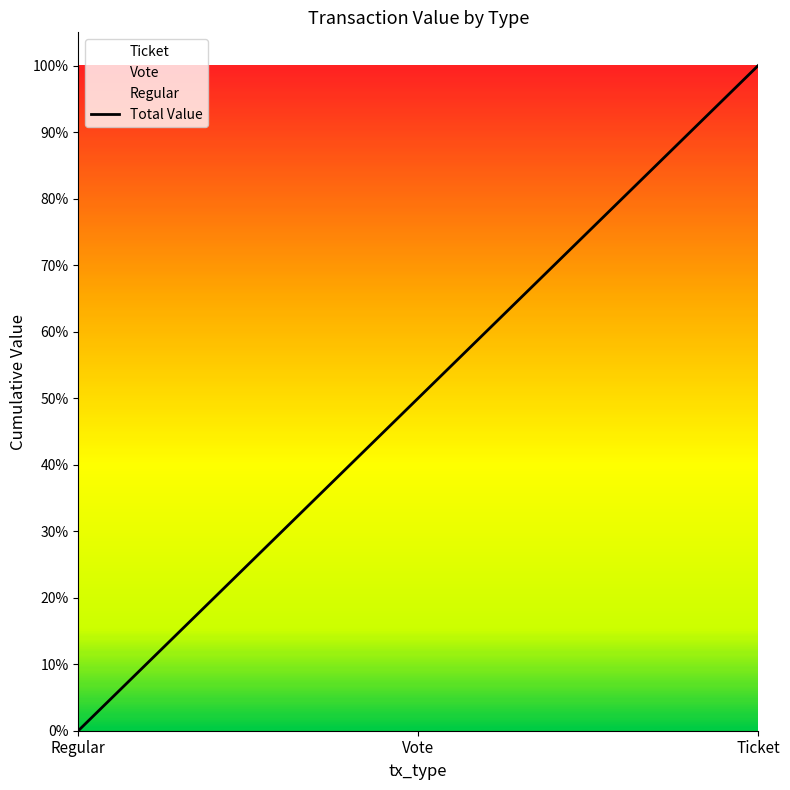

What is the average value?

249.5